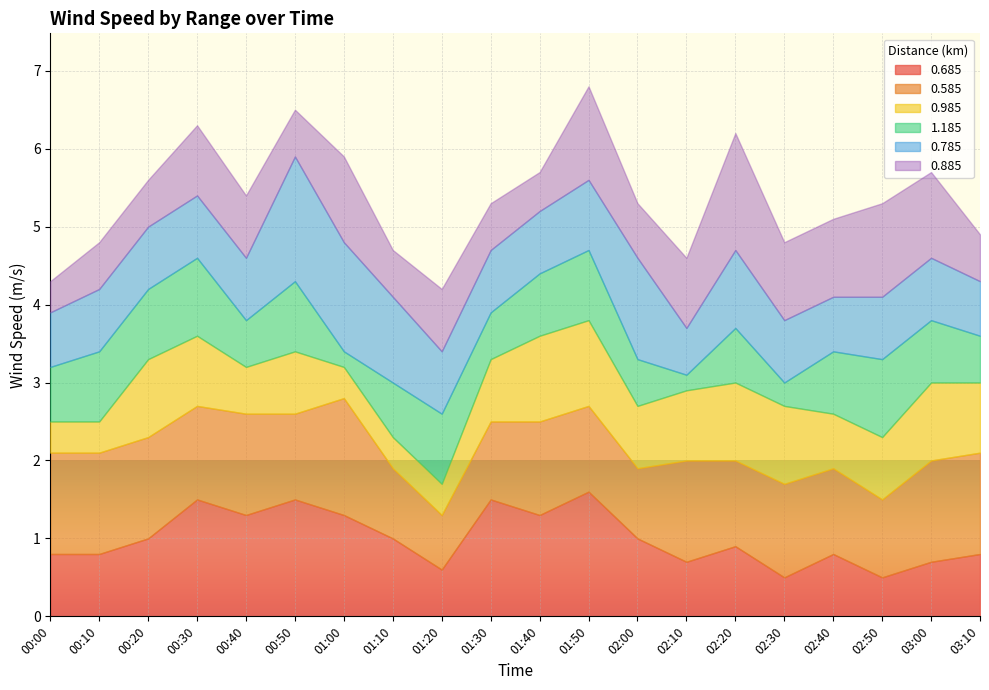

Is the value of 0.785 at 00:10 greater than the value of 0.685 at 01:20?

Yes